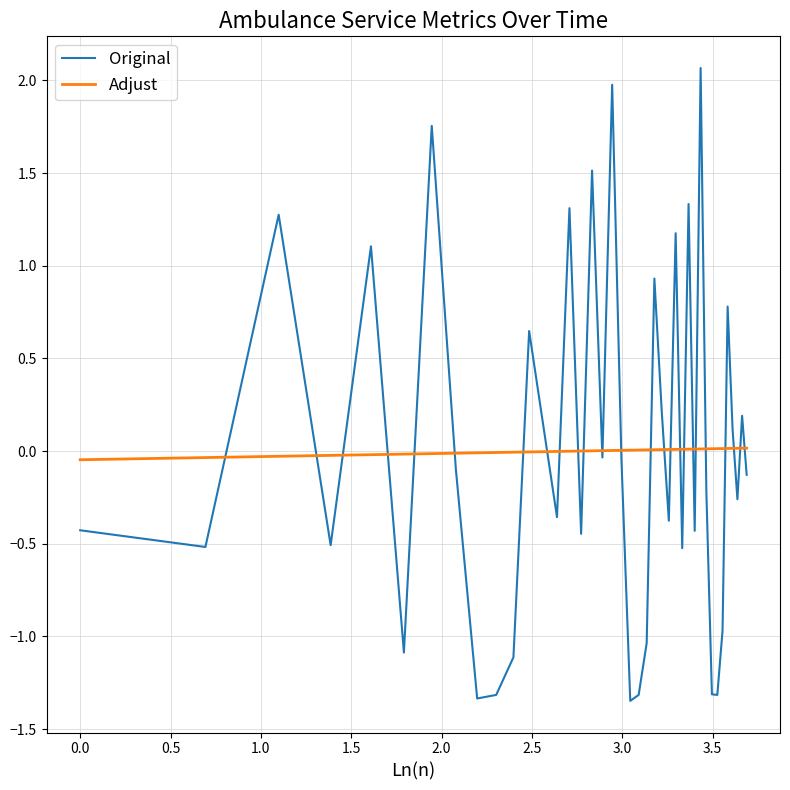

Which series has the largest range (max minus min)?

Original